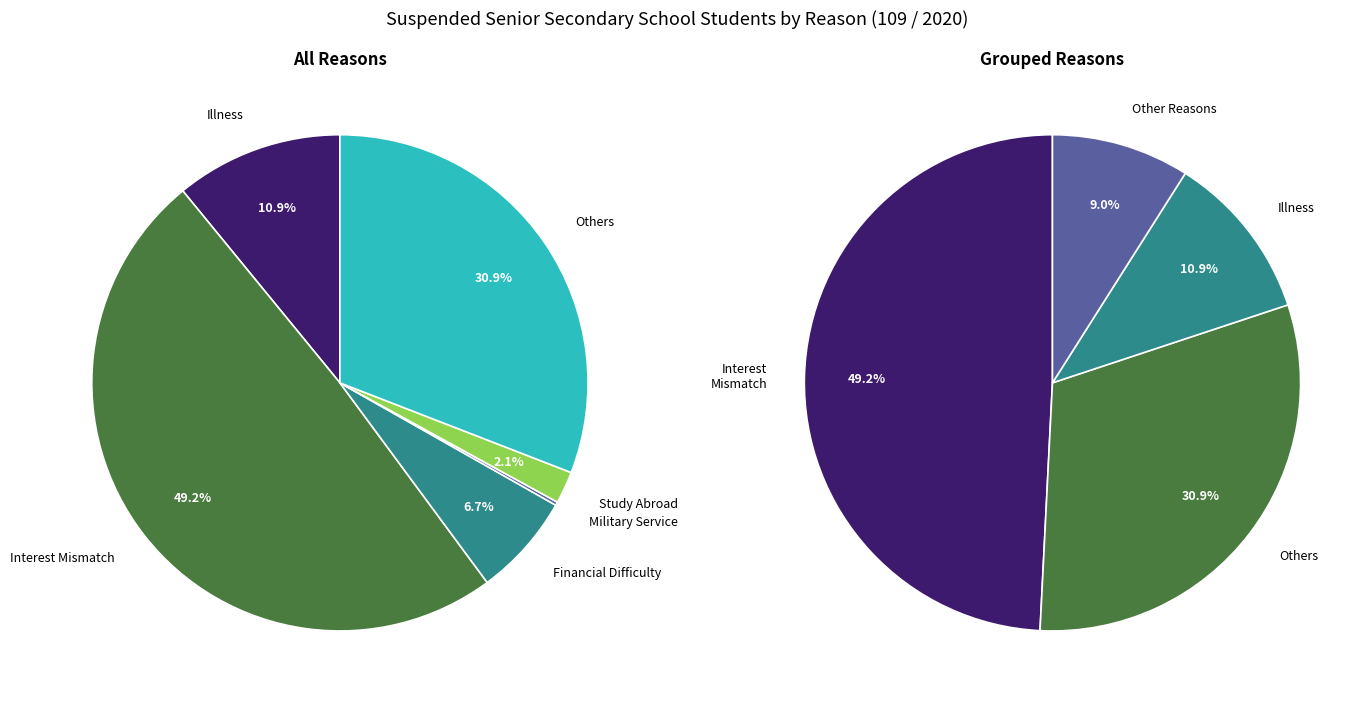

How many slices are in this pie chart?

6